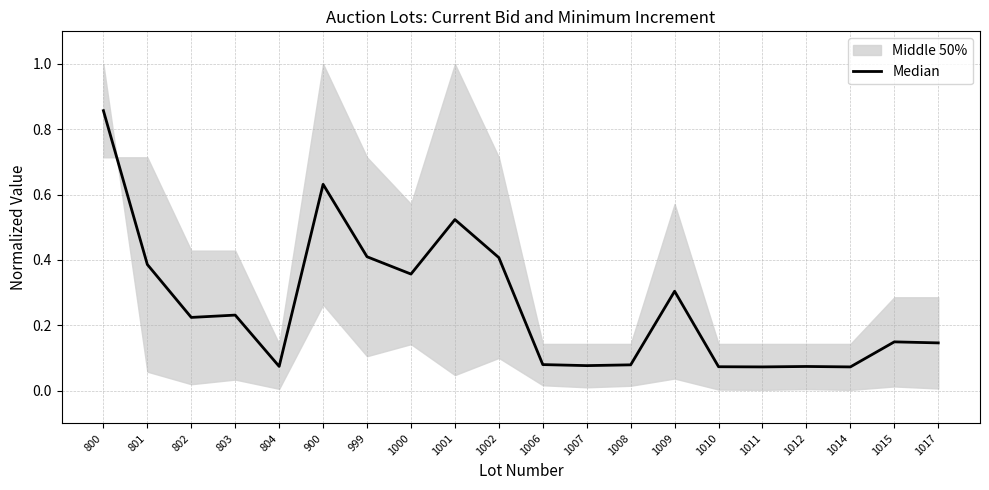

How many points are lower than both their immediate neighbors (excluding endpoints)?

6